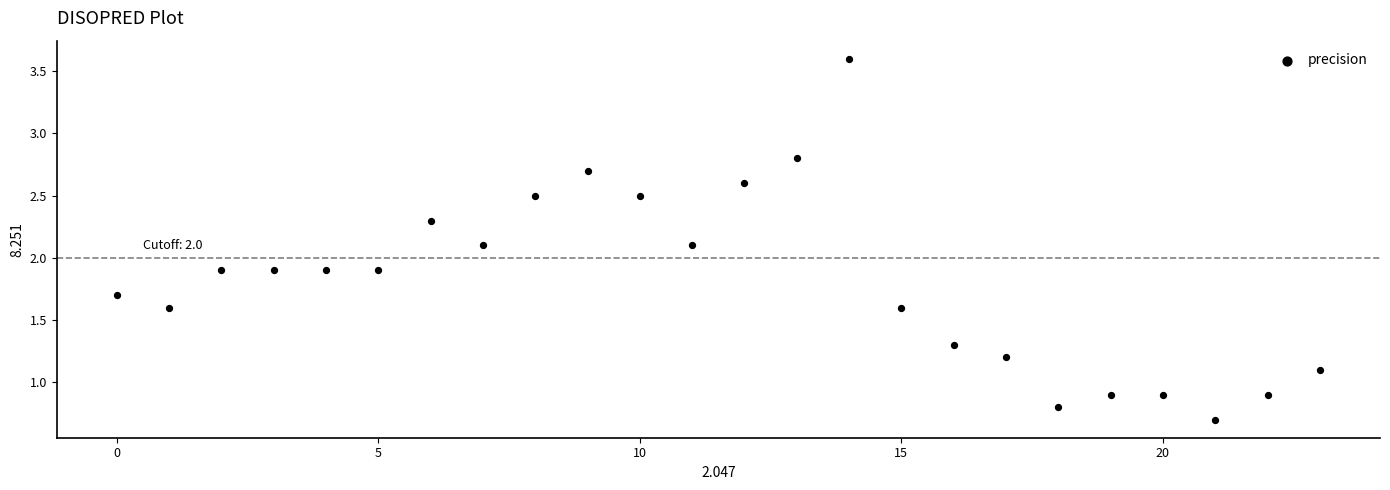

What is the range of Y values (max minus min)?

2.9